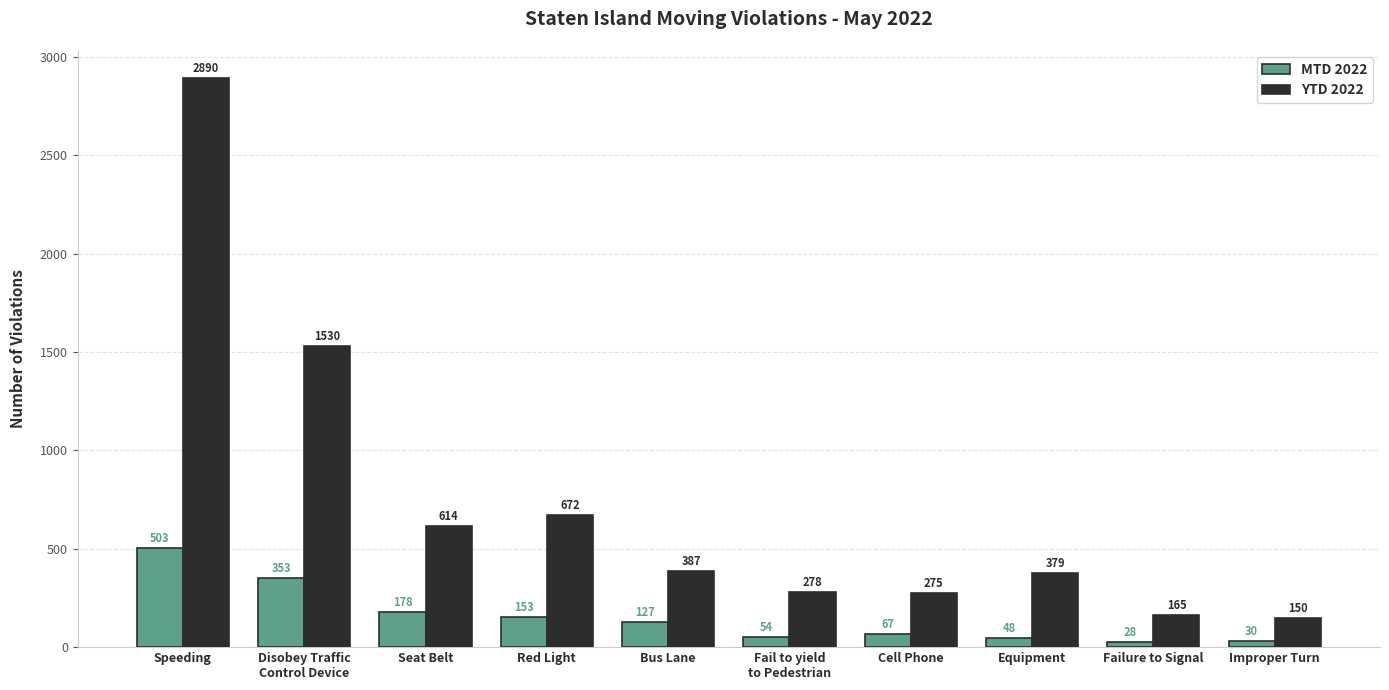

How many categories are shown in the chart?

10